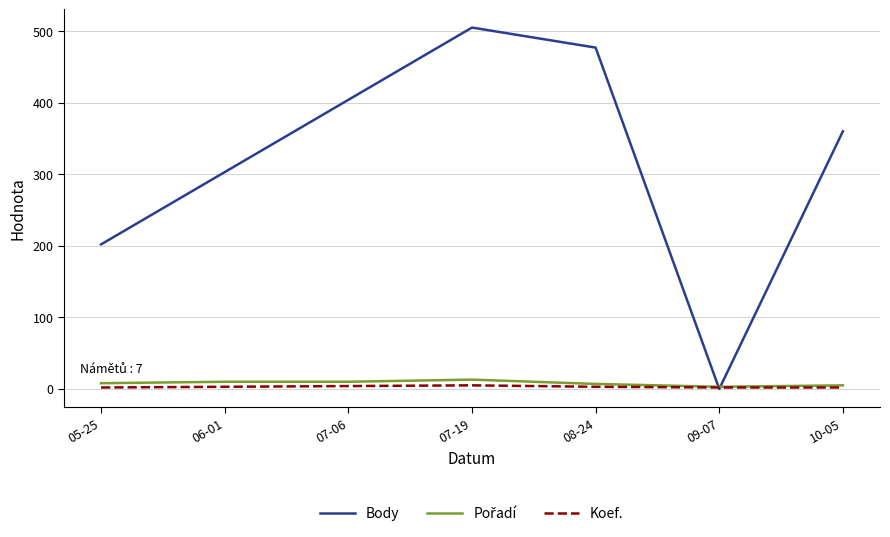

Is this an area chart (filled region under the line)?

No